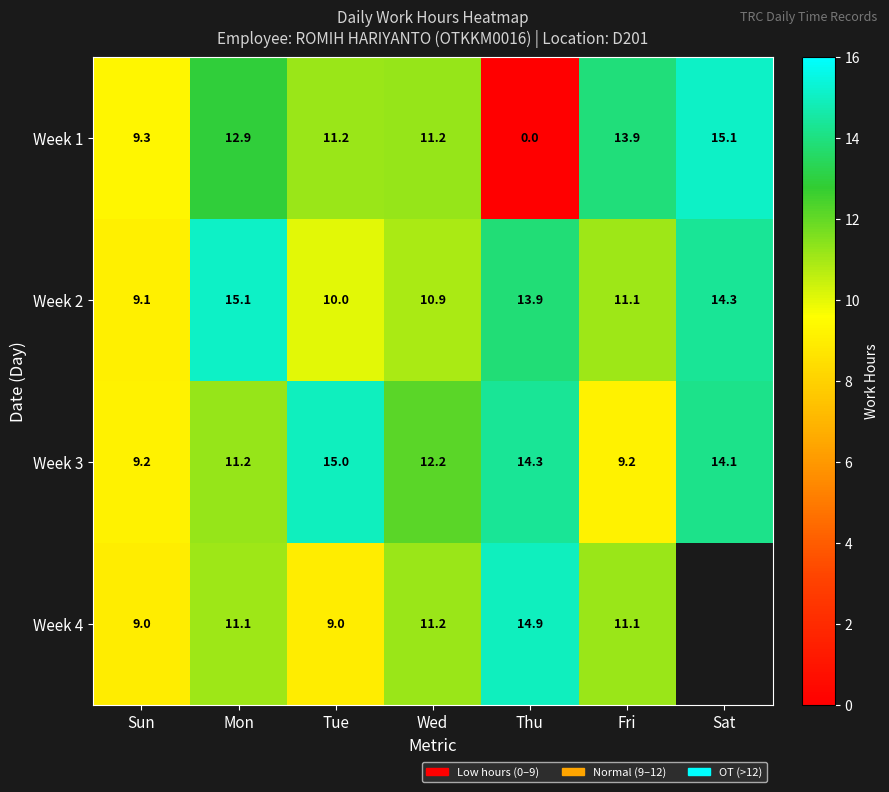

What is the sum of the Week 3 values at Sat and Tue?

29.1